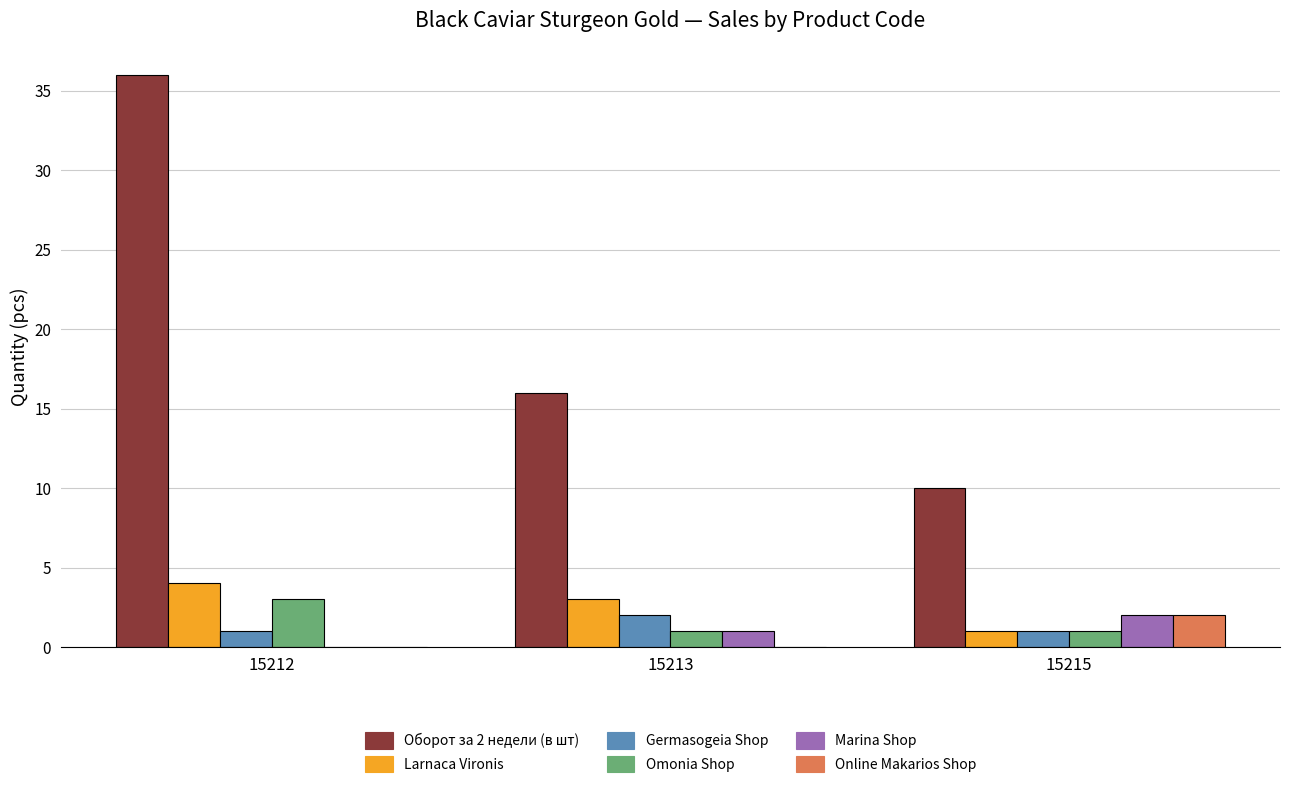

Between 15212 and 15215, which series saw the biggest shift?

Оборот за 2 недели (в шт)